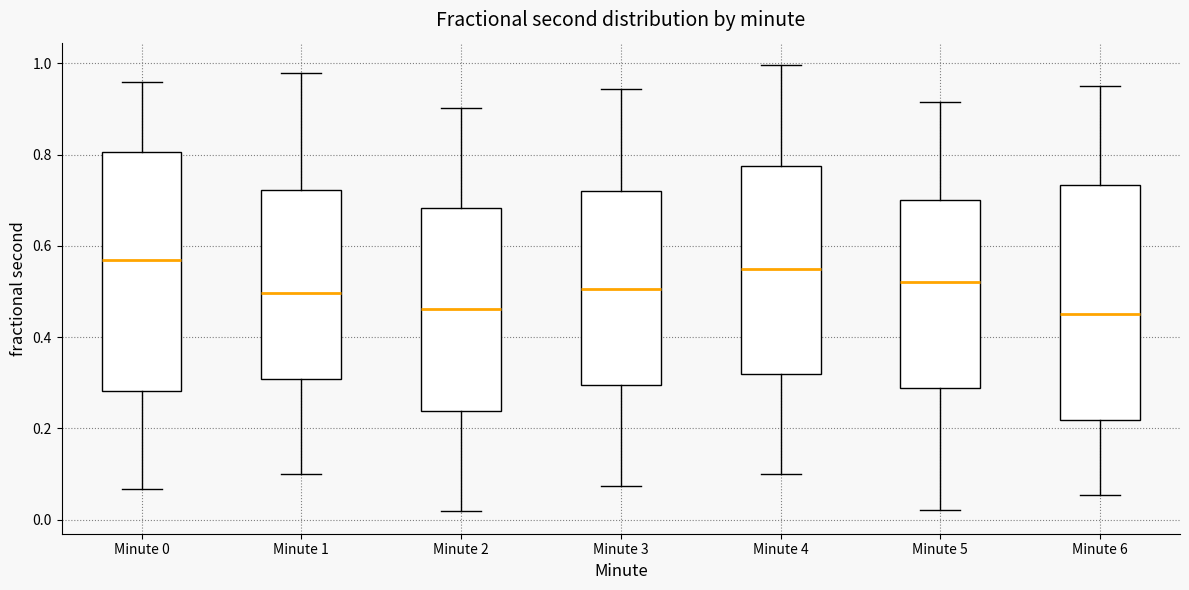

Where does the lower whisker of the box for Minute 4 end on the y-axis? The values are not printed on the chart, so give them approximately, as read against the axis.

0.10